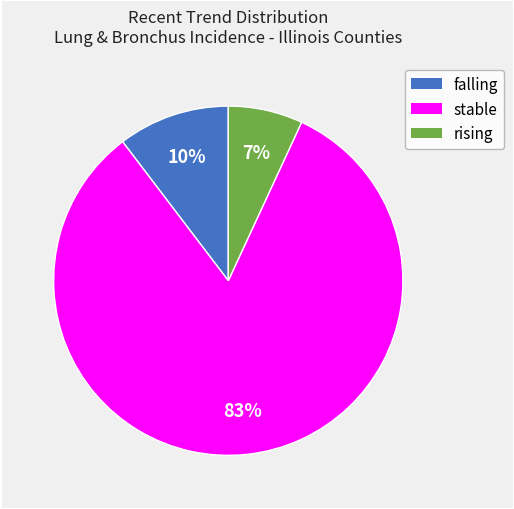

The rising slice represents 1% of the pie. True or false?

False